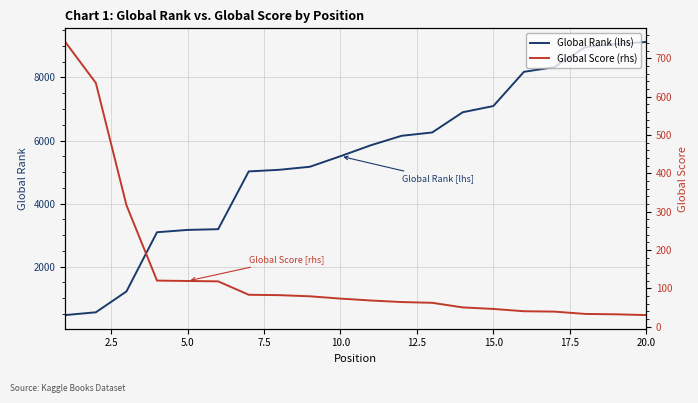

True or false: Global Rank (lhs) and Global Score (rhs) cross at least once.

True